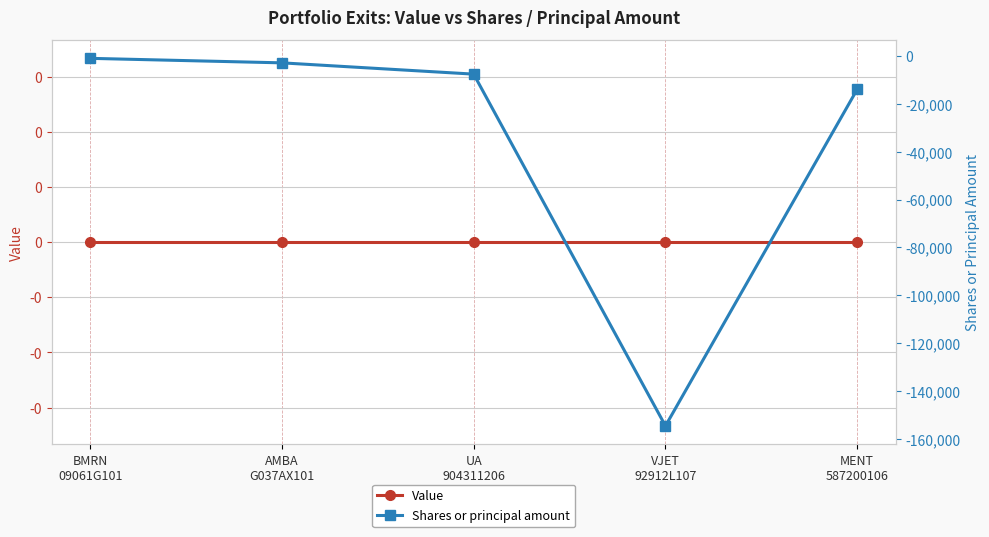

What is the highest value of the Shares or principal amount series?

-960